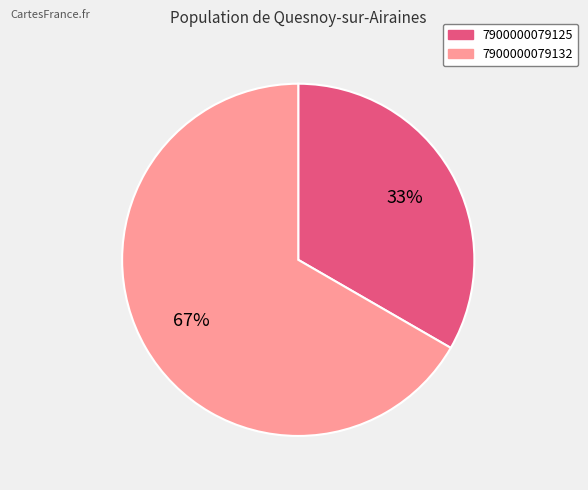

What percentage is the 7900000079132 slice, to the nearest percent?

67%